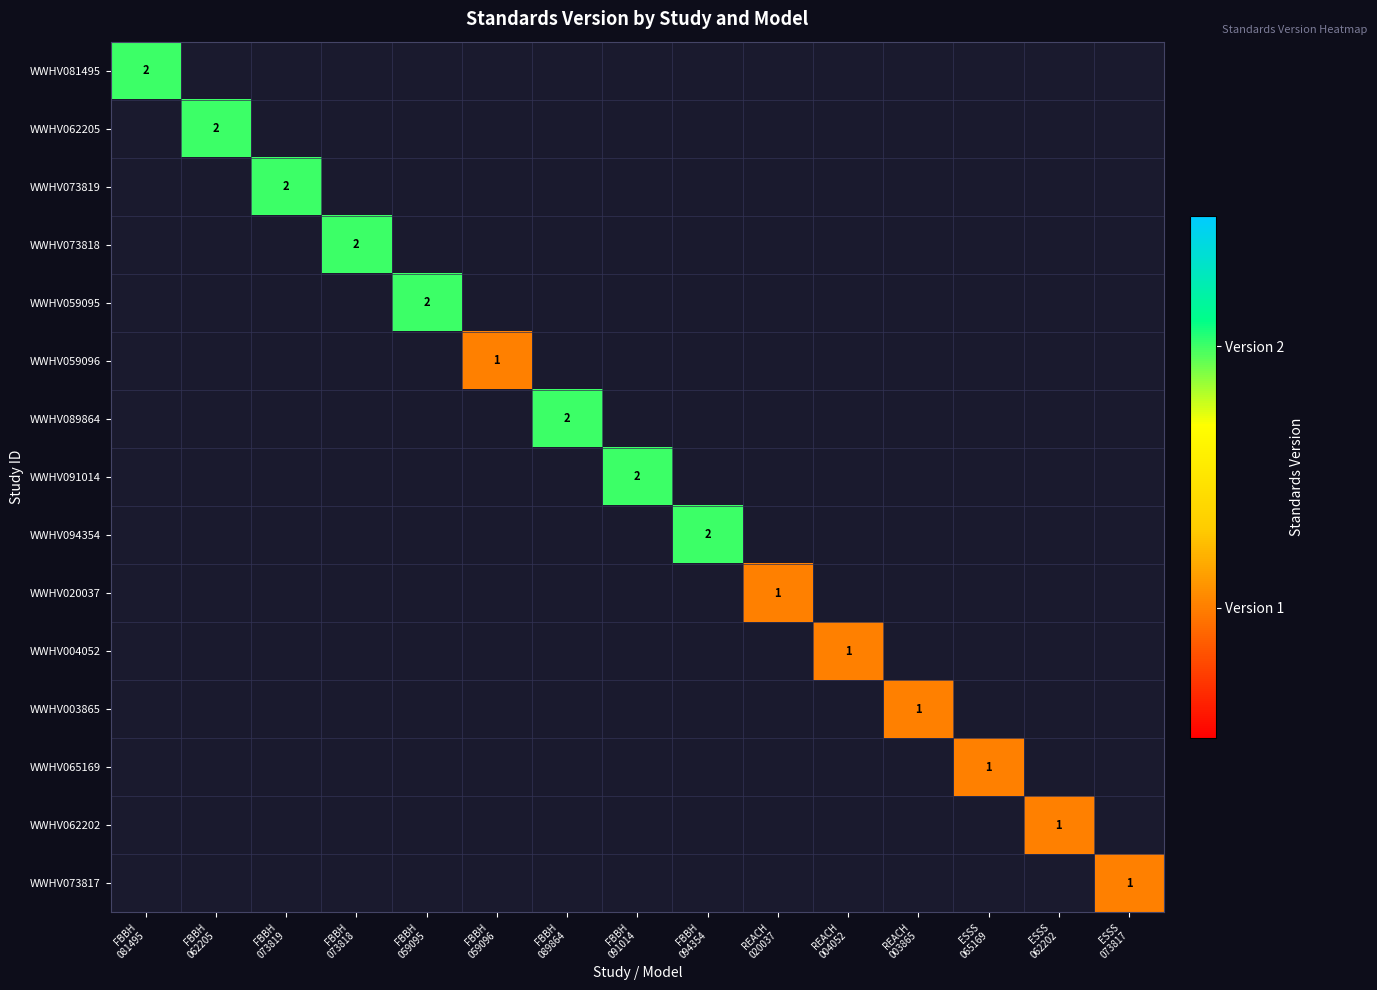

How many values in WWHV073818 are above zero?

1